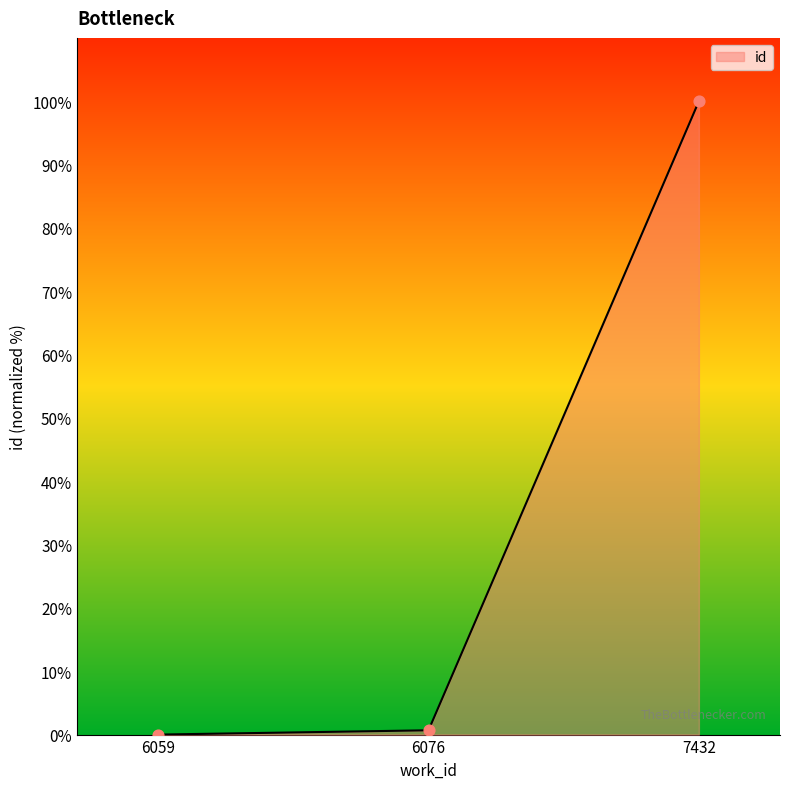

What is the change in value from 6059 to 7432?

+100.0